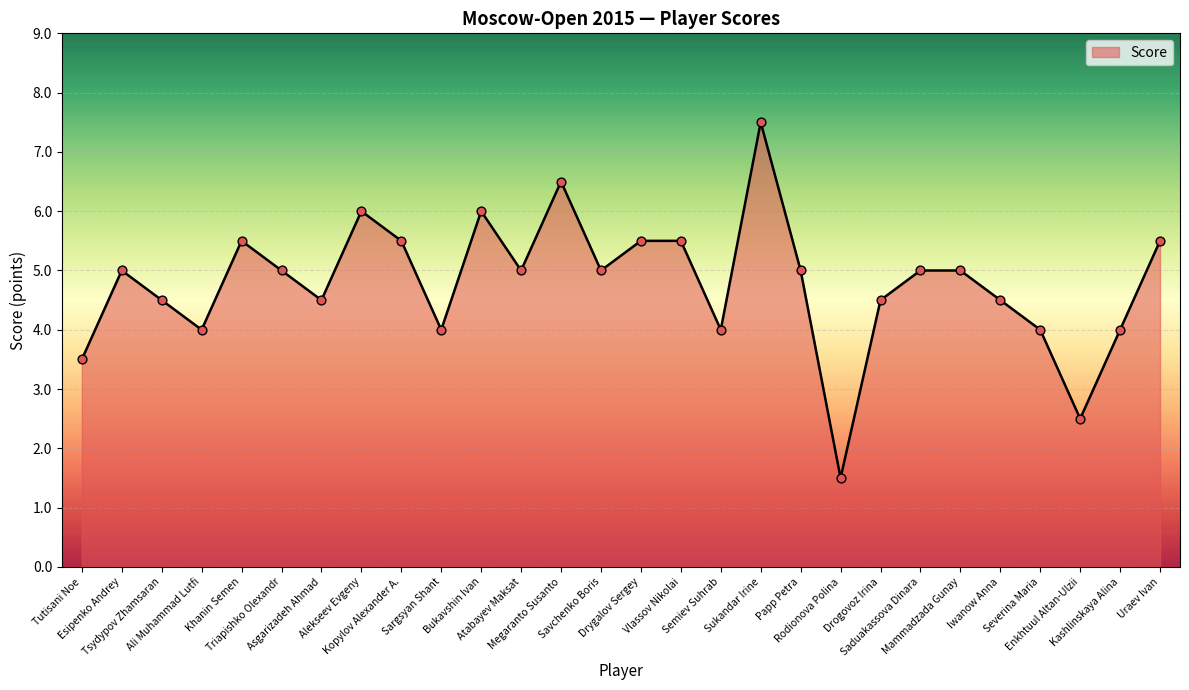

What is the change in value from Esipenko Andrey to Bukavshin Ivan?

+1.0